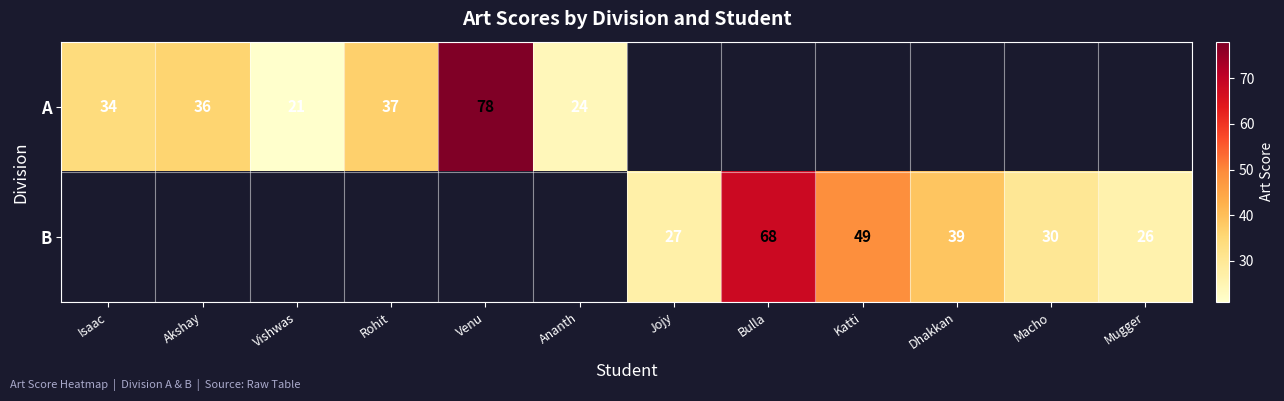

What is the sum of the B values at Jojy and Mugger?

53